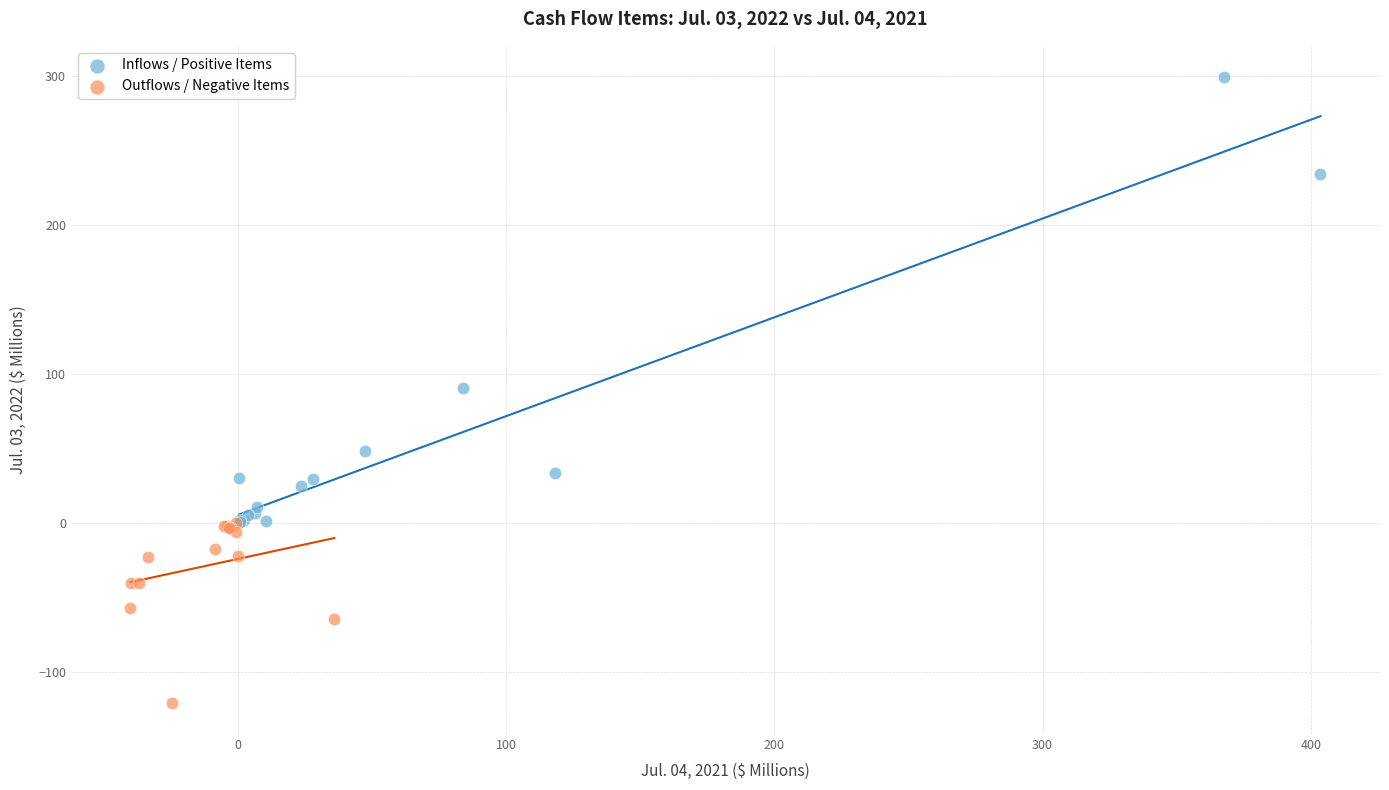

Which series contains the highest Y value?

Inflows / Positive Items